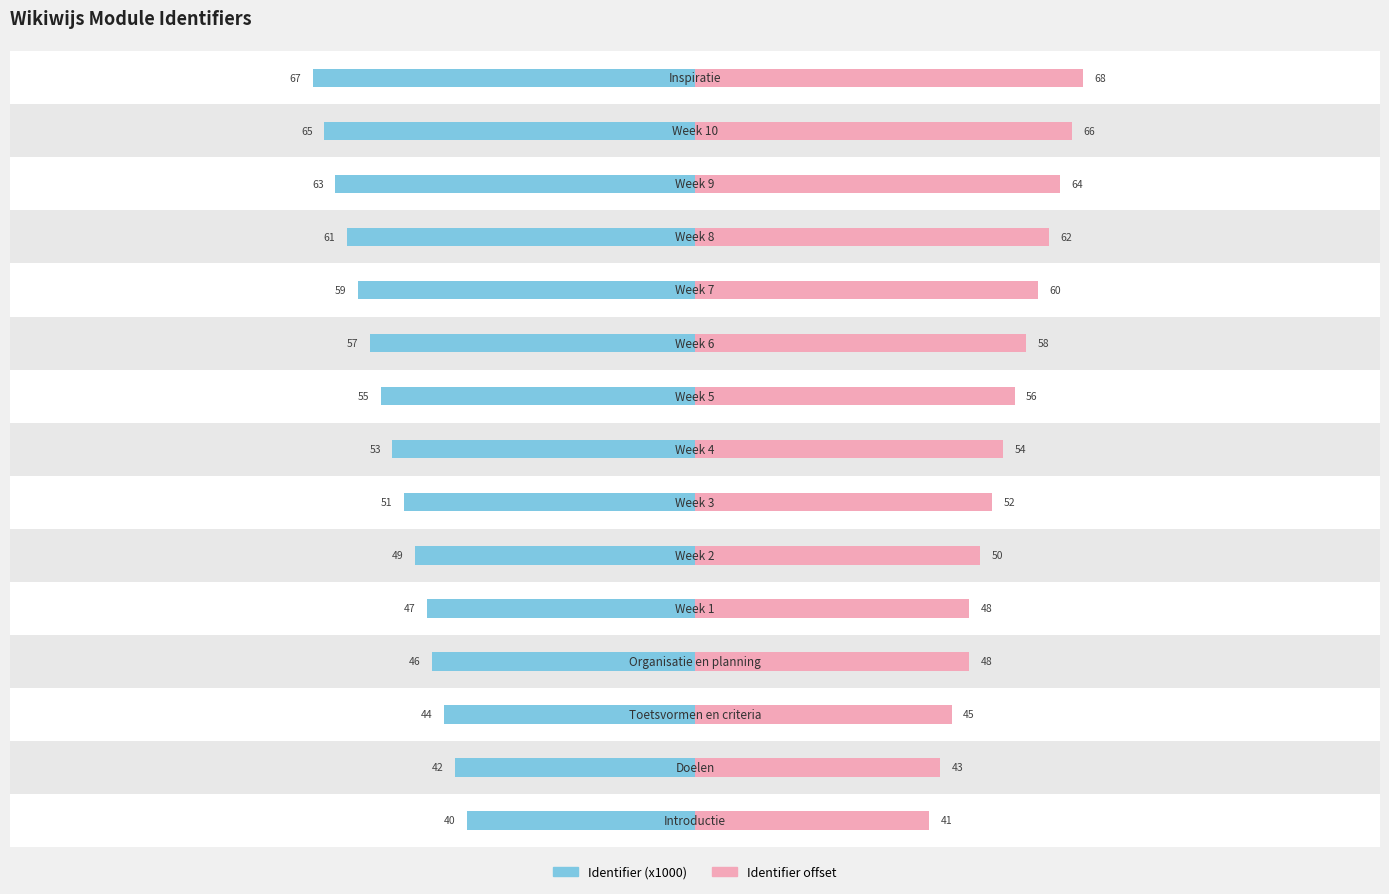

What is the difference between the second highest and second lowest values in the Identifier offset series?

23